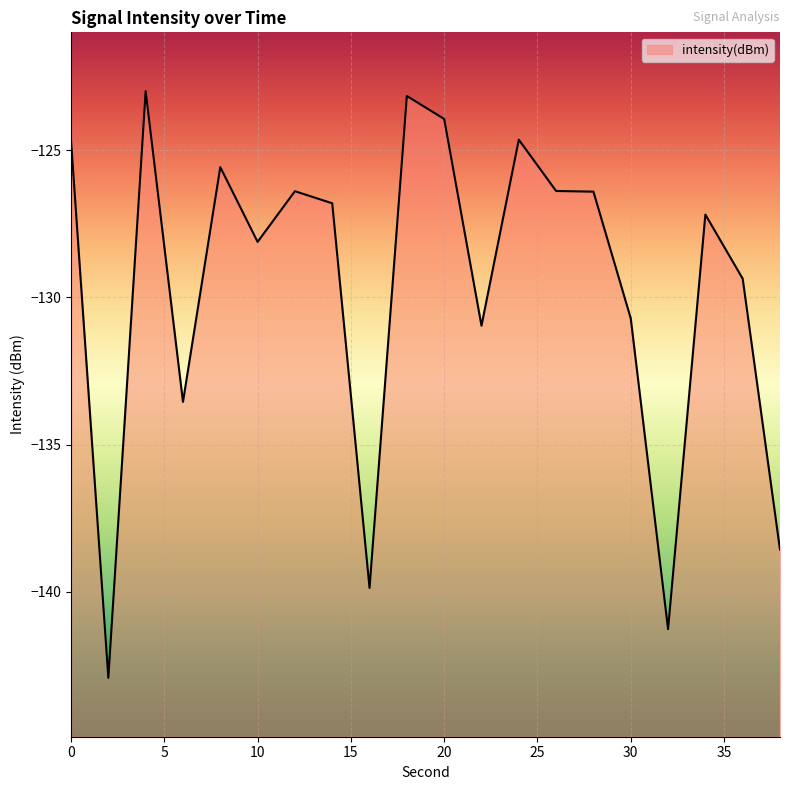

True or false: there are more than 1 points higher than both neighbors.

True